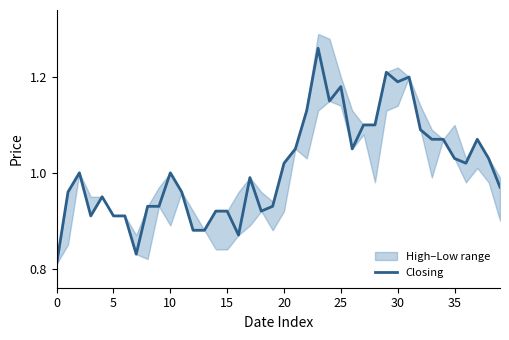

What is the sum of the values at 21 and 20?

2.0